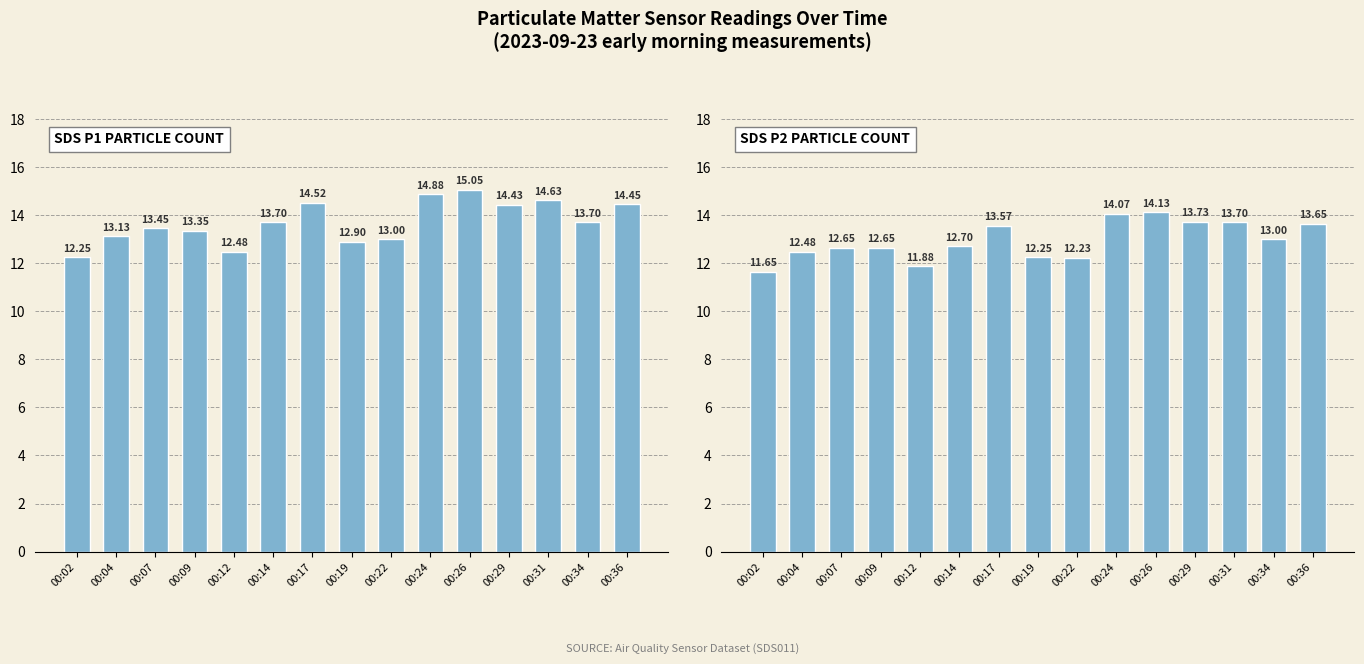

At which label does SDS_P1 reach its peak?

00:26